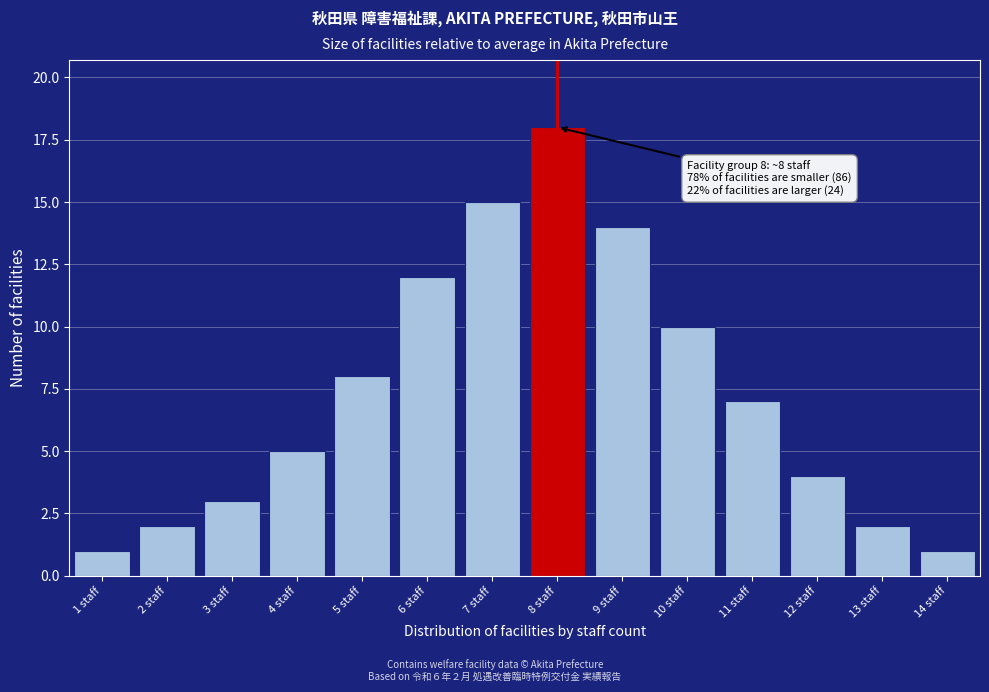

Reading left to right, extract all data points from this chart.

1 staff=1	2 staff=2	3 staff=3	4 staff=5	5 staff=8	6 staff=12	7 staff=15	8 staff=18	9 staff=14	10 staff=10	11 staff=7	12 staff=4	13 staff=2	14 staff=1